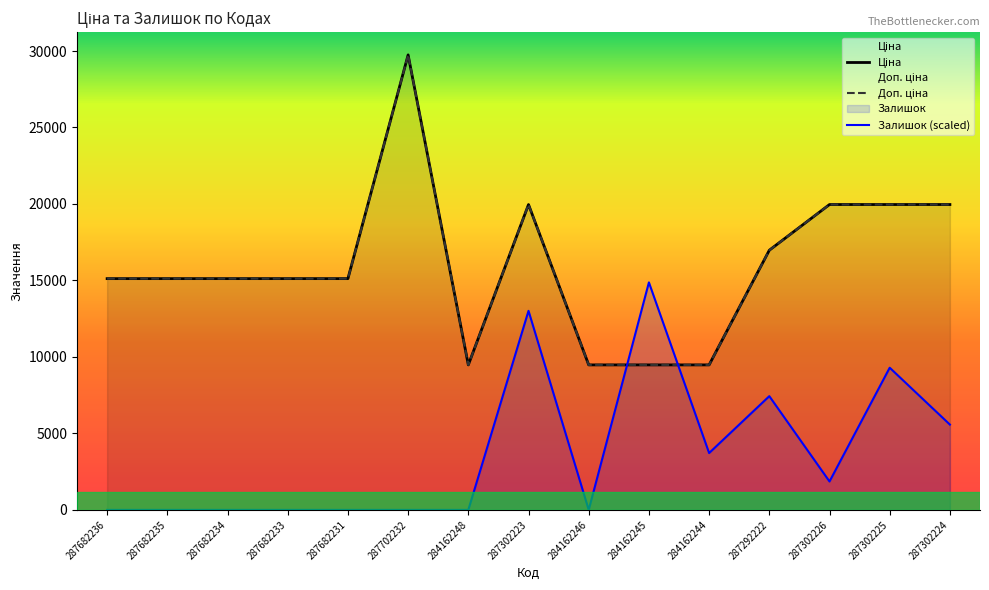

How many data points in Ціна are above 15120?

6